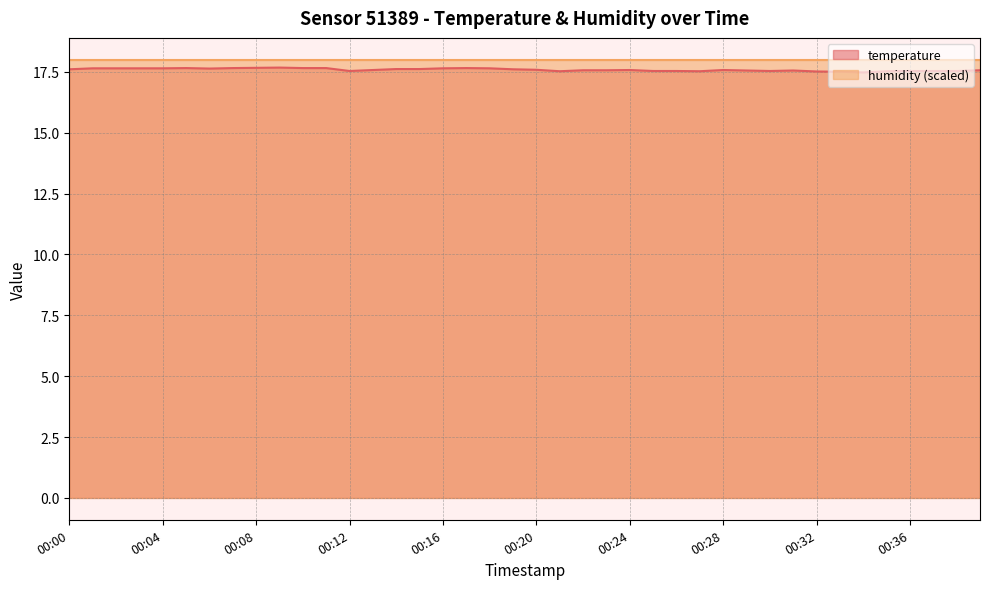

Rank the categories by value from lowest to highest.

00:34, 00:33, 00:32, 00:21, 00:27, 00:35, 00:12, 00:25, 00:26, 00:30, 00:36, 00:37, 00:38, 00:29, 00:31, 00:22, 00:23, 00:39, 00:13, 00:24, 00:28, 00:20, 00:00, 00:19, 00:14, 00:15, 00:06, 00:01, 00:02, 00:03, 00:04, 00:16, 00:18, 00:05, 00:07, 00:10, 00:11, 00:17, 00:08, 00:09